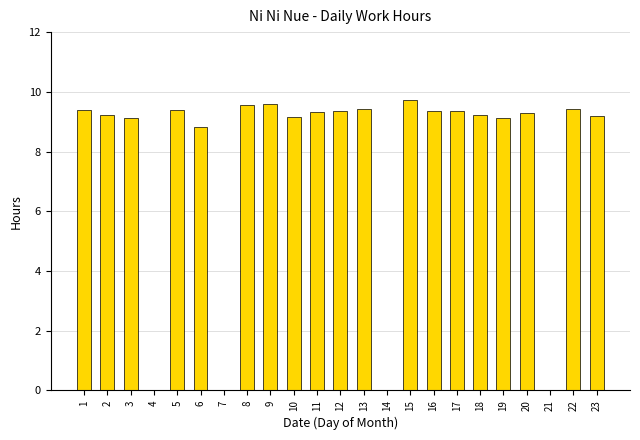

At which label does the data first exceed 9?

1